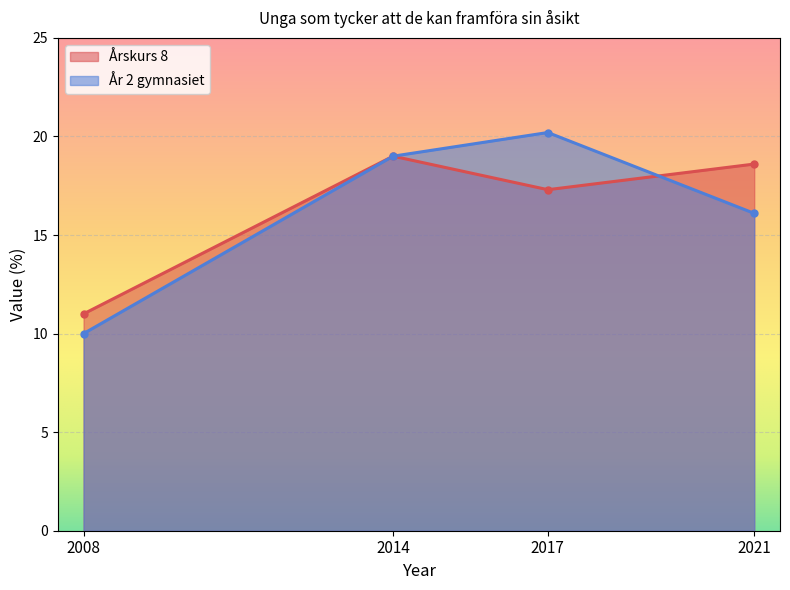

Which has a higher value, 2017 or 2021?

2021